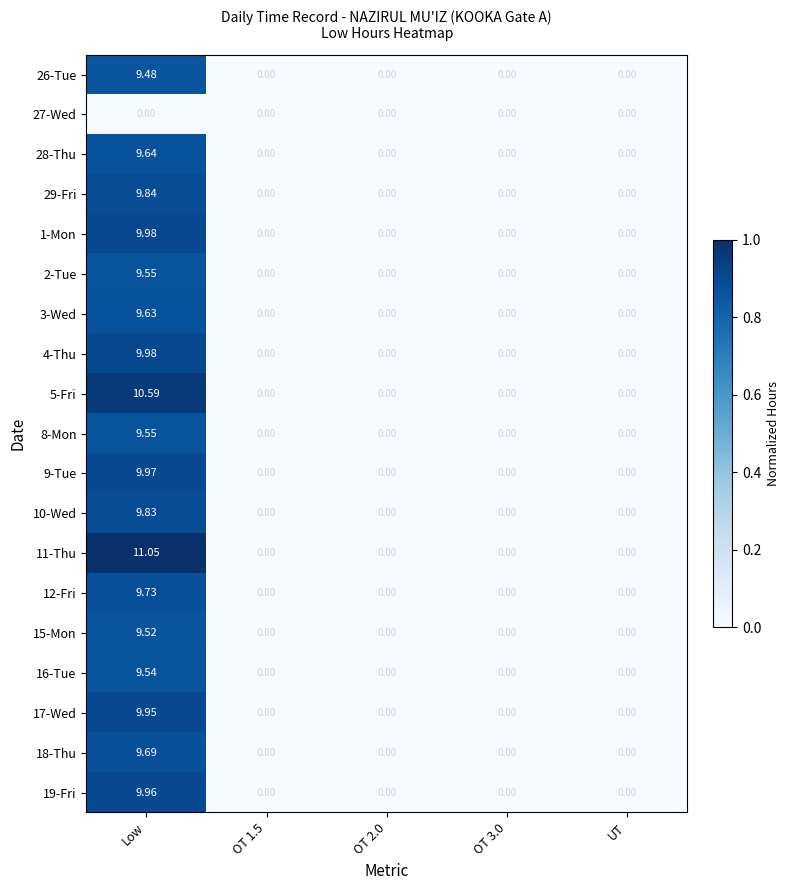

At which category is the sum across all series the highest?

Low